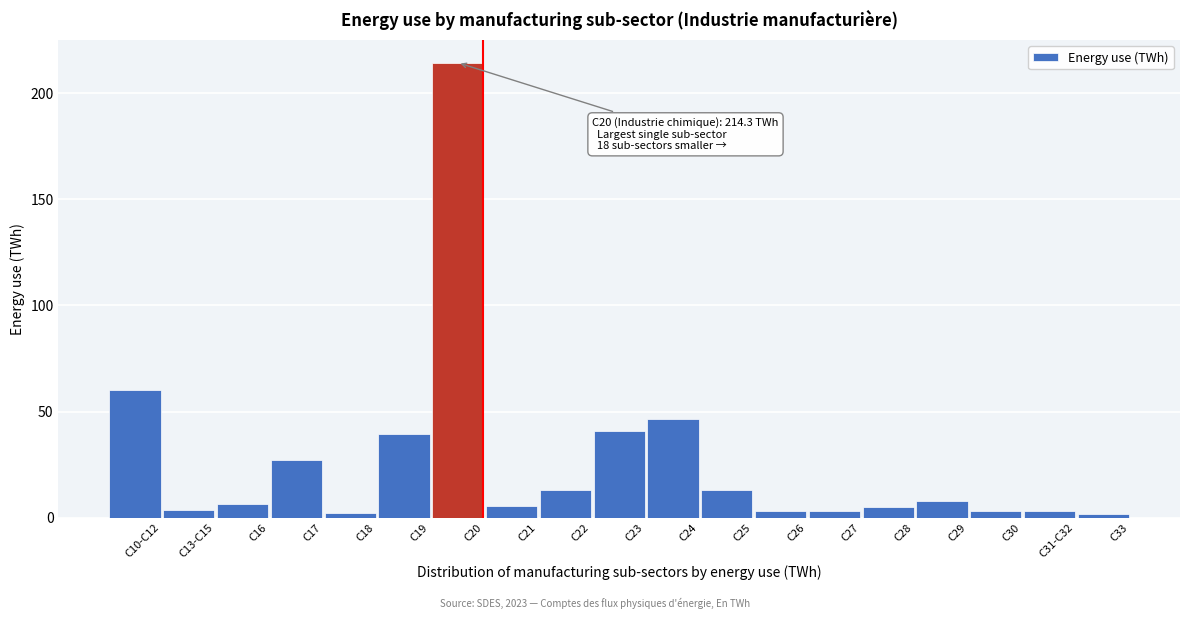

What is the sum of the values at C24 and C25?

59.6